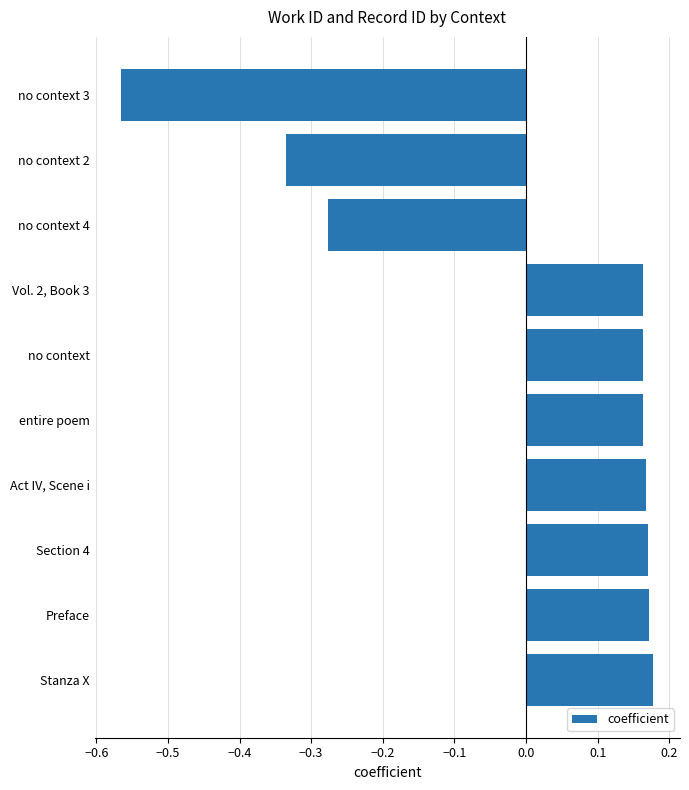

Rank the categories by value from highest to lowest.

Stanza X, Preface, Section 4, Act IV, Scene i, entire poem, no context, Vol. 2, Book 3, no context 4, no context 2, no context 3